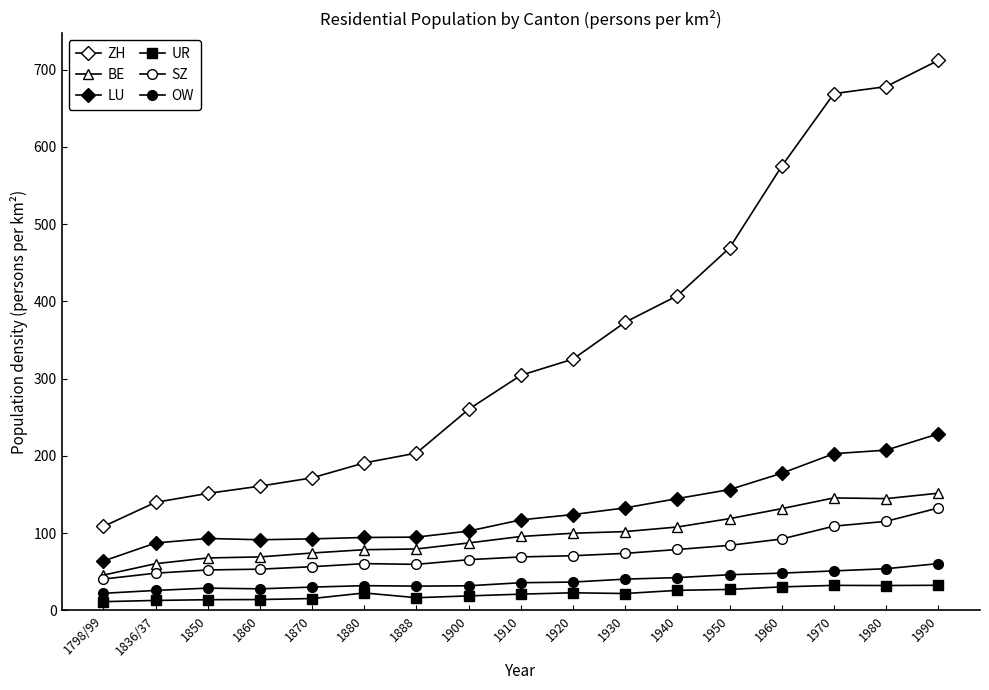

True or false: BE and ZH cross at least once.

False